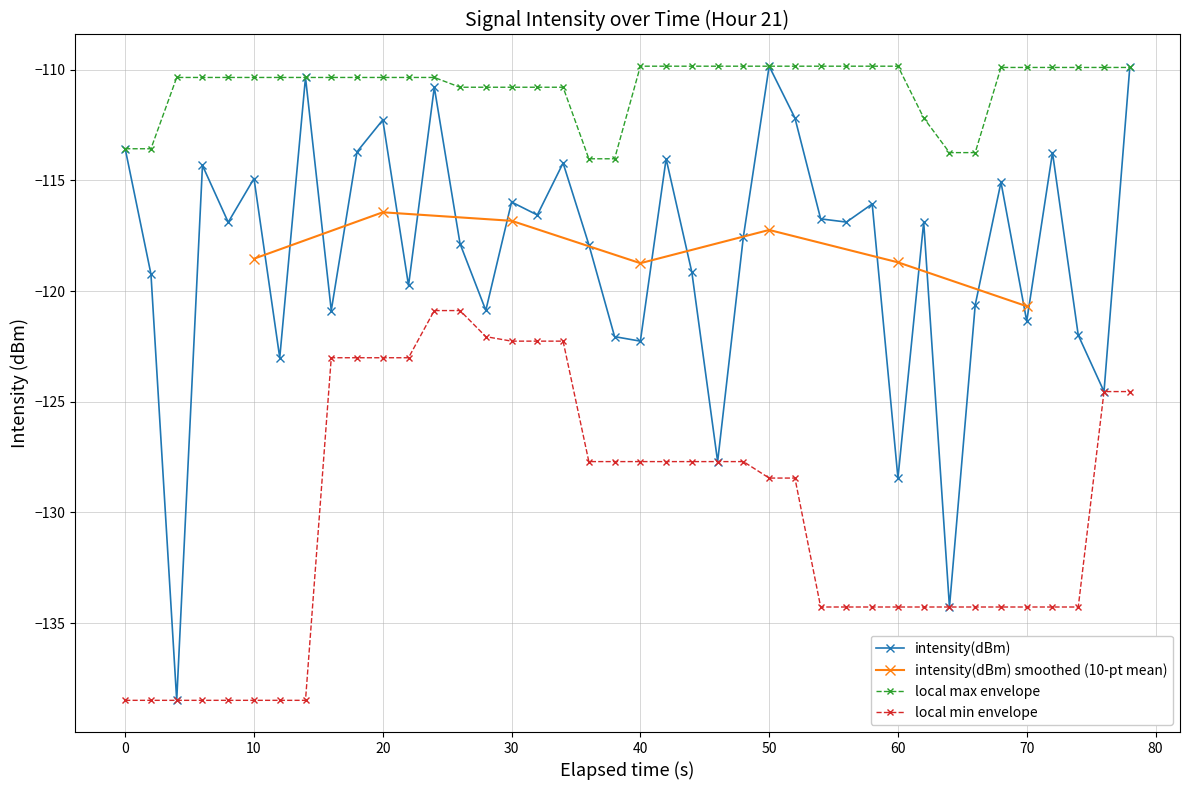

How many data points are less than -116?

25